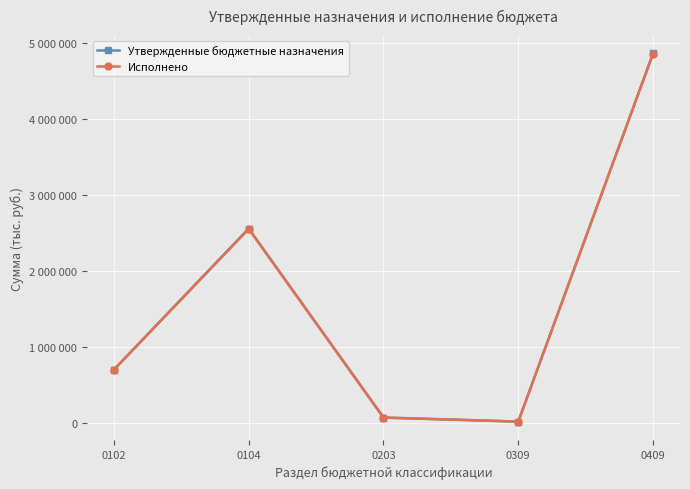

What is the sum of all Утвержденные бюджетные назначения values?

8218200.9